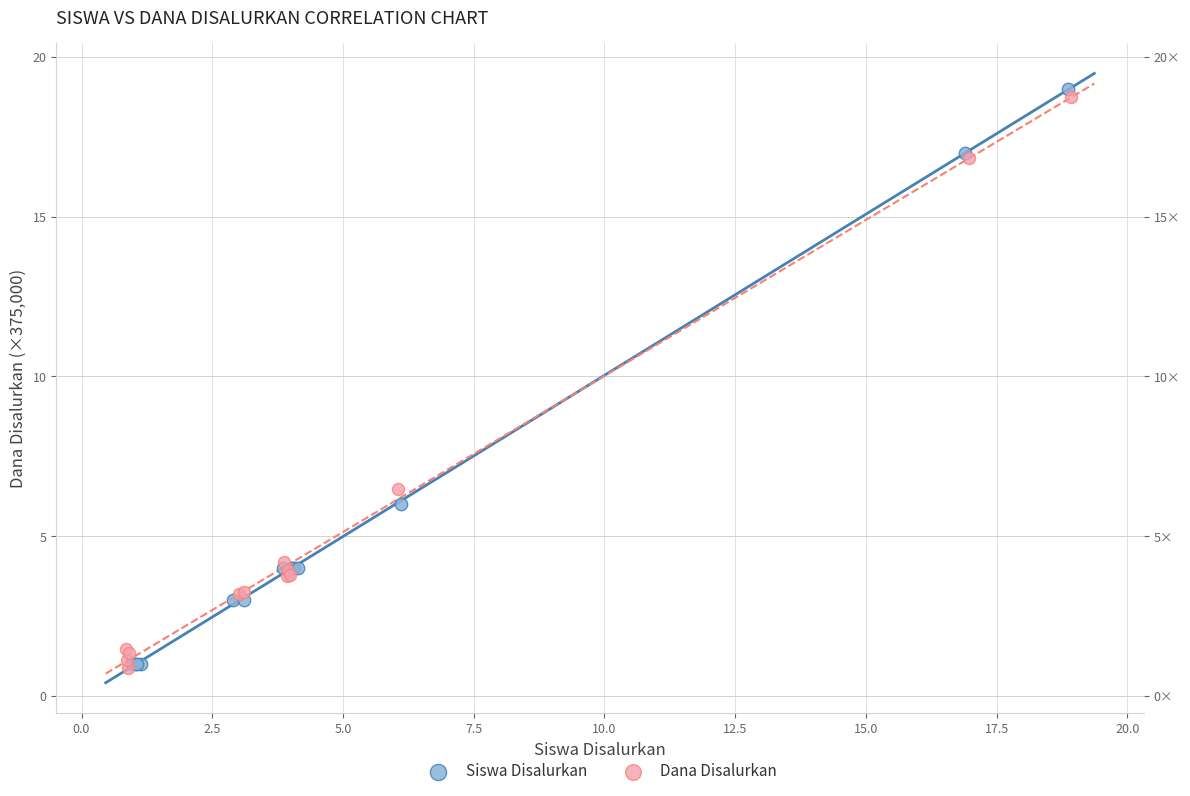

Which series has the widest spread of Y values?

Siswa Disalurkan